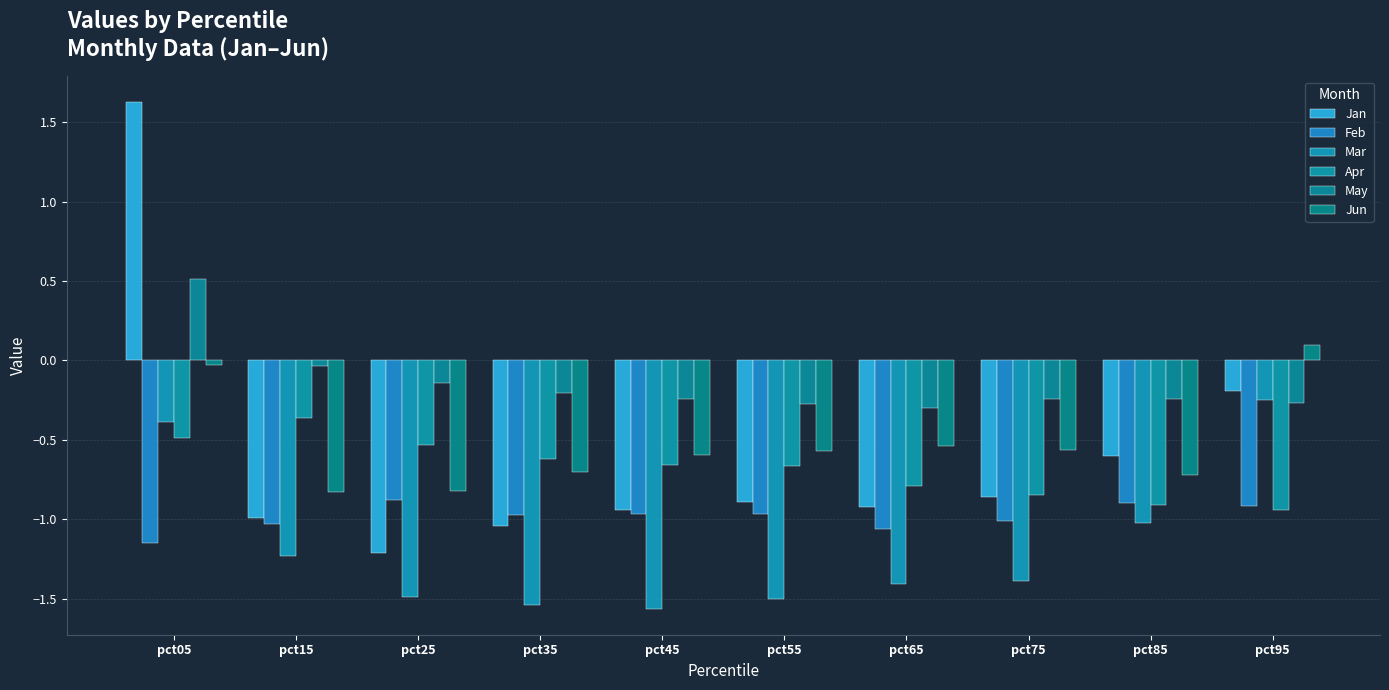

The Jan series shows -1.0 at pct15. True or false?

True